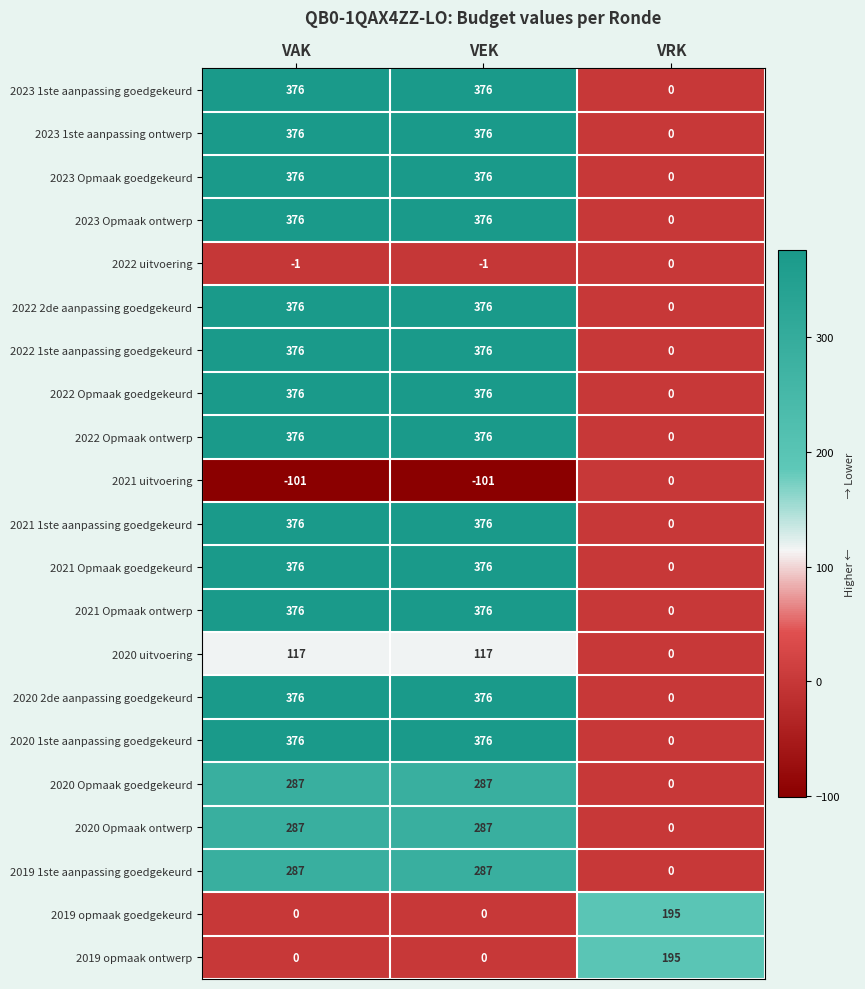

How many 2022 Opmaak goedgekeurd values are between 0 and 376?

3